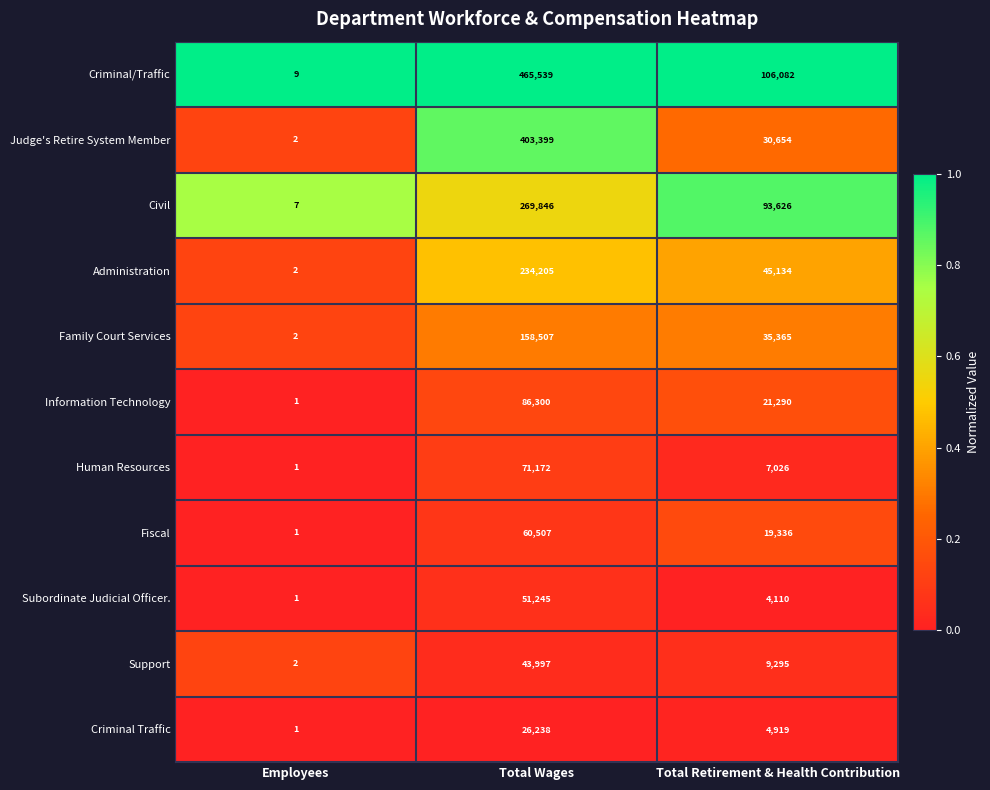

Is it true that Family Court Services equals 158507 at Total Wages?

True